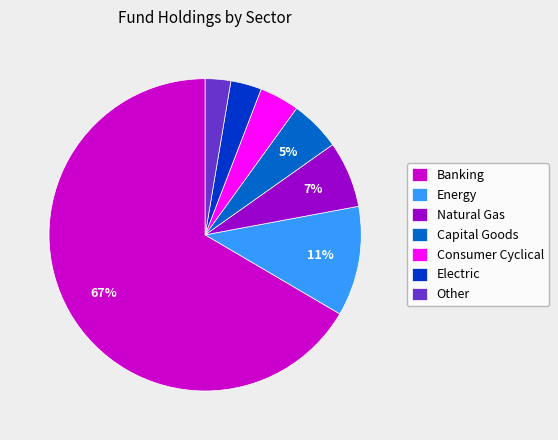

To the nearest percent, what percentage of the pie is Energy?

11%